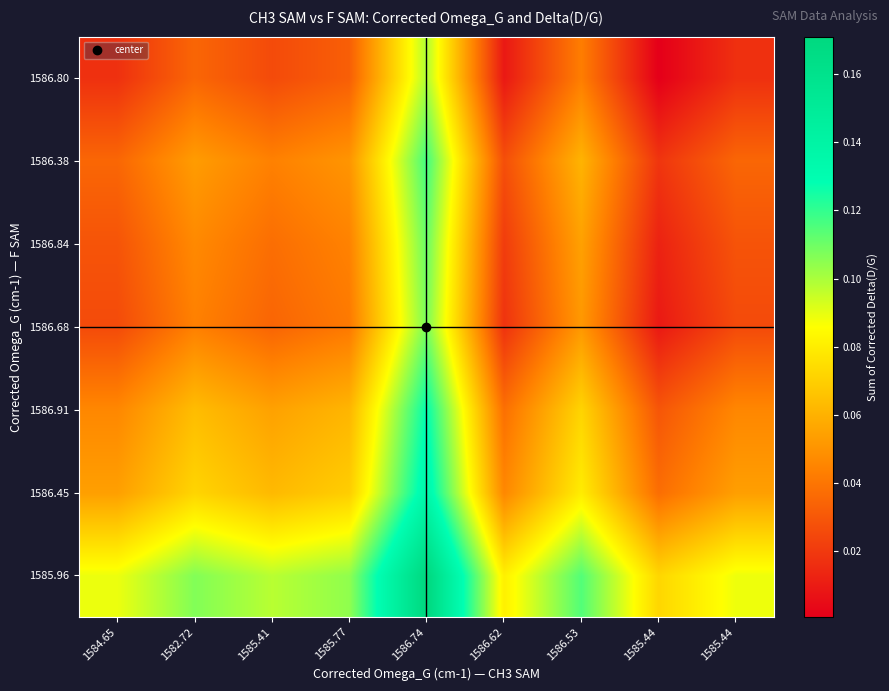

Reading right to left, what are all the values shown in this chart?

1585.96: 1585.44=0.1	1585.44=0.1	1586.53=0.1	1586.62=0.1	1586.74=0.2	1585.77=0.1	1585.41=0.1	1582.72=0.1	1584.65=0.1
1586.45: 1585.44=0.1	1585.44=0.0	1586.53=0.1	1586.62=0.0	1586.74=0.1	1585.77=0.1	1585.41=0.1	1582.72=0.1	1584.65=0.1
1586.91: 1585.44=0.0	1585.44=0.0	1586.53=0.1	1586.62=0.0	1586.74=0.1	1585.77=0.1	1585.41=0.1	1582.72=0.1	1584.65=0.0
1586.68: 1585.44=0.0	1585.44=0.0	1586.53=0.1	1586.62=0.0	1586.74=0.1	1585.77=0.0	1585.41=0.0	1582.72=0.0	1584.65=0.0
1586.84: 1585.44=0.0	1585.44=0.0	1586.53=0.1	1586.62=0.0	1586.74=0.1	1585.77=0.0	1585.41=0.0	1582.72=0.0	1584.65=0.0
1586.38: 1585.44=0.0	1585.44=0.0	1586.53=0.1	1586.62=0.0	1586.74=0.1	1585.77=0.1	1585.41=0.0	1582.72=0.1	1584.65=0.0
1586.80: 1585.44=0.0	1585.44=0.0	1586.53=0.0	1586.62=0.0	1586.74=0.1	1585.77=0.0	1585.41=0.0	1582.72=0.0	1584.65=0.0